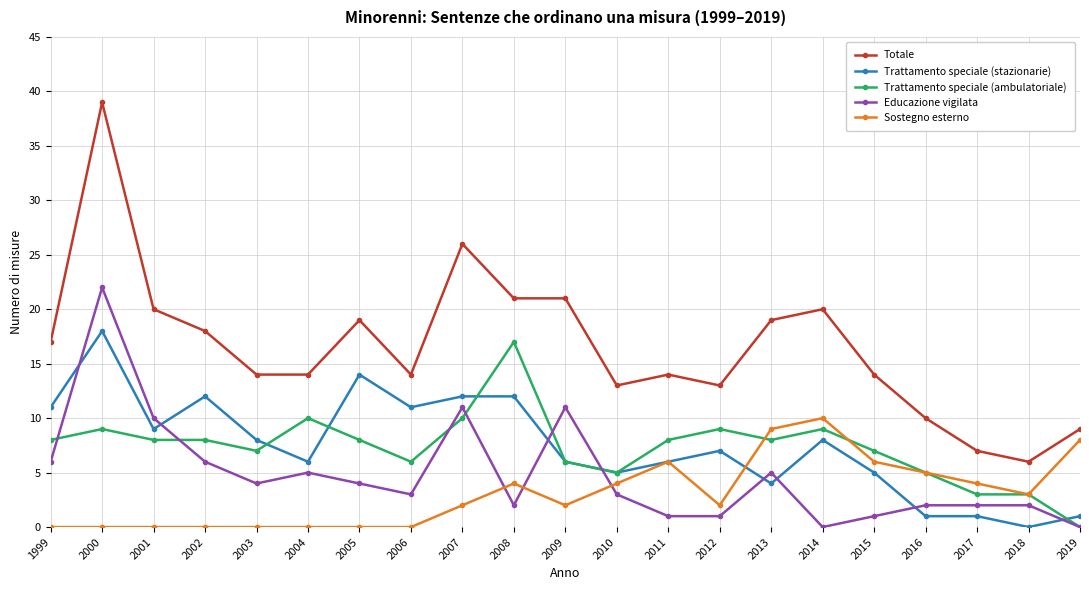

Reading left to right, what are all the values shown in this chart?

Totale: 1999=17	2000=39	2001=20	2002=18	2003=14	2004=14	2005=19	2006=14	2007=26	2008=21	2009=21	2010=13	2011=14	2012=13	2013=19	2014=20	2015=14	2016=10	2017=7	2018=6	2019=9
Trattamento speciale (stazionarie): 1999=11	2000=18	2001=9	2002=12	2003=8	2004=6	2005=14	2006=11	2007=12	2008=12	2009=6	2010=5	2011=6	2012=7	2013=4	2014=8	2015=5	2016=1	2017=1	2018=0	2019=1
Trattamento speciale (ambulatoriale): 1999=8	2000=9	2001=8	2002=8	2003=7	2004=10	2005=8	2006=6	2007=10	2008=17	2009=6	2010=5	2011=8	2012=9	2013=8	2014=9	2015=7	2016=5	2017=3	2018=3	2019=0
Educazione vigilata: 1999=6	2000=22	2001=10	2002=6	2003=4	2004=5	2005=4	2006=3	2007=11	2008=2	2009=11	2010=3	2011=1	2012=1	2013=5	2014=0	2015=1	2016=2	2017=2	2018=2	2019=0
Sostegno esterno: 1999=0	2000=0	2001=0	2002=0	2003=0	2004=0	2005=0	2006=0	2007=2	2008=4	2009=2	2010=4	2011=6	2012=2	2013=9	2014=10	2015=6	2016=5	2017=4	2018=3	2019=8